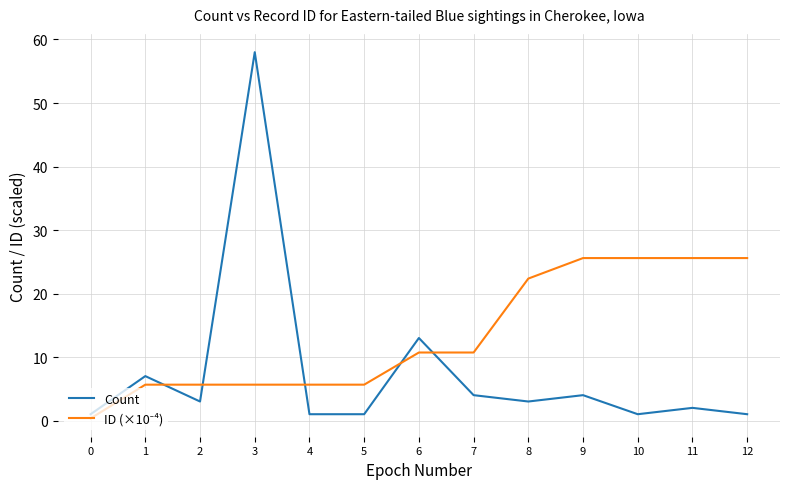

What is the sum of all Count values?

99.0